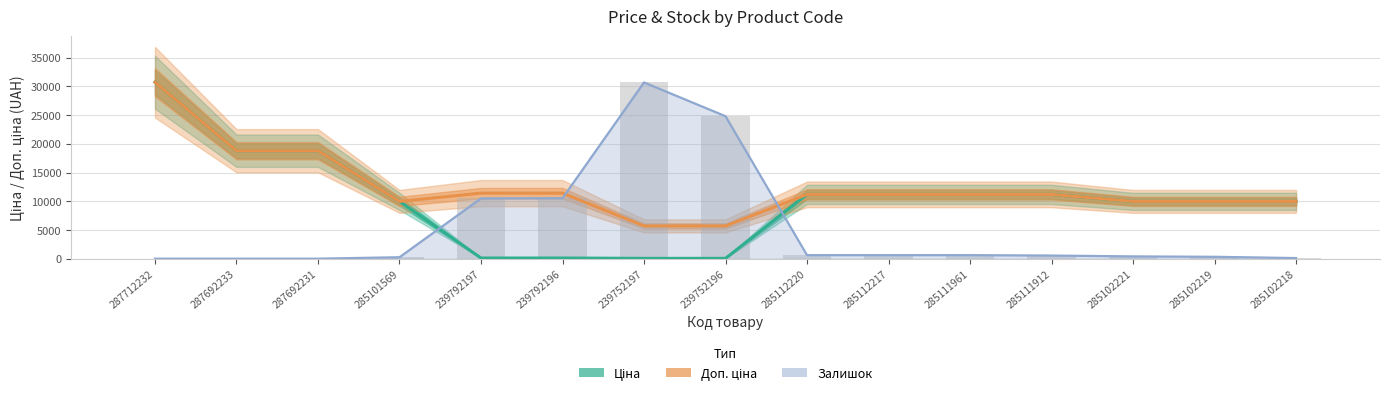

Reading right to left, list all the values displayed in this chart.

Ціна: 9975.0	9975.0	9975.0	11188.2	11188.2	11188.2	11188.2	57.0	57.0	114.1	114.1	9975.0	18796.8	18796.8	30717.1
Доп. ціна: 9975.0	9975.0	9975.0	11188.2	11188.2	11188.2	11188.2	5705.0	5705.0	11410.0	11410.0	9975.0	18796.8	18796.8	30717.1
Залишок (scaled): 108.9	326.8	399.4	544.6	617.2	617.2	617.2	24798.8	30680.8	10529.5	10493.2	254.2	0.0	0.0	0.0
Залишок: 108.9	326.8	399.4	544.6	617.2	617.2	617.2	24798.8	30680.8	10529.5	10493.2	254.2	0.0	0.0	0.0